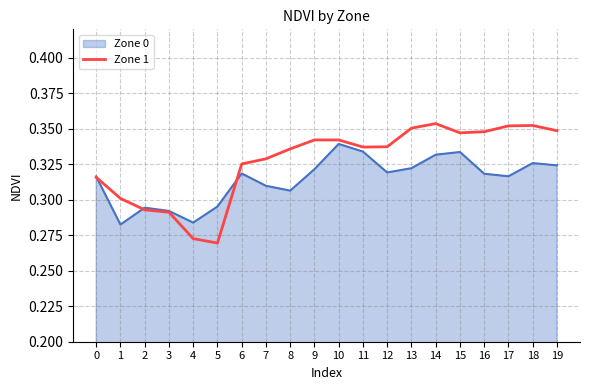

Which series has the largest range (max minus min)?

Zone 1